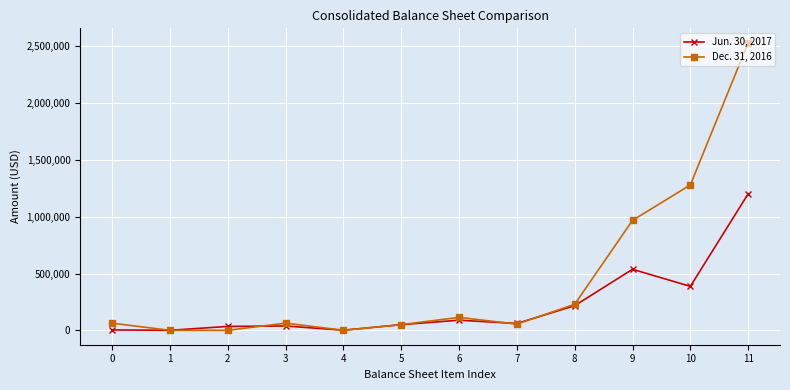

What is the maximum value shown in the chart?

2533044